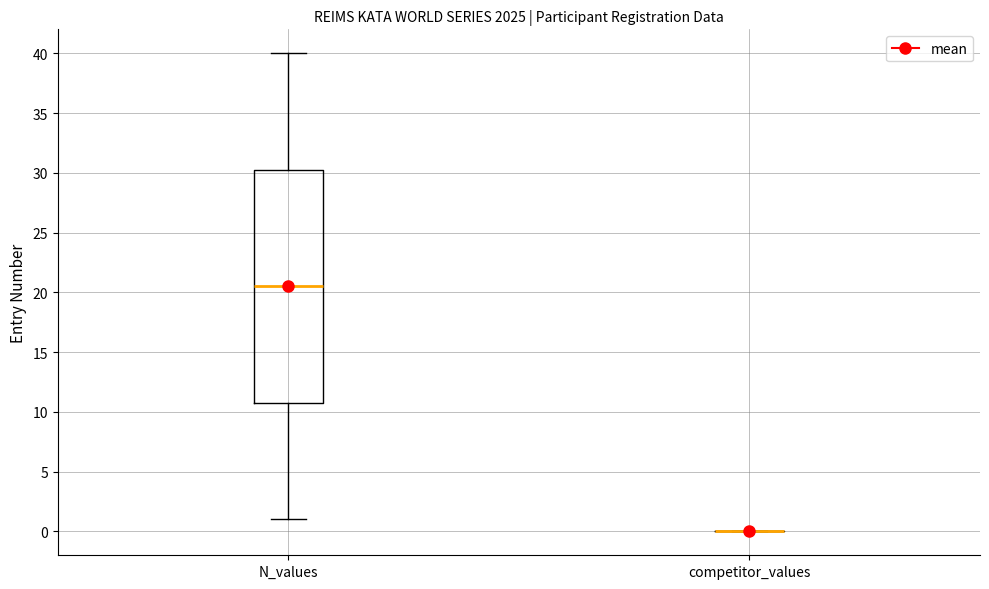

Where does the upper whisker of the box for N_values end on the y-axis? The values are not printed on the chart, so give them approximately, as read against the axis.

40.0